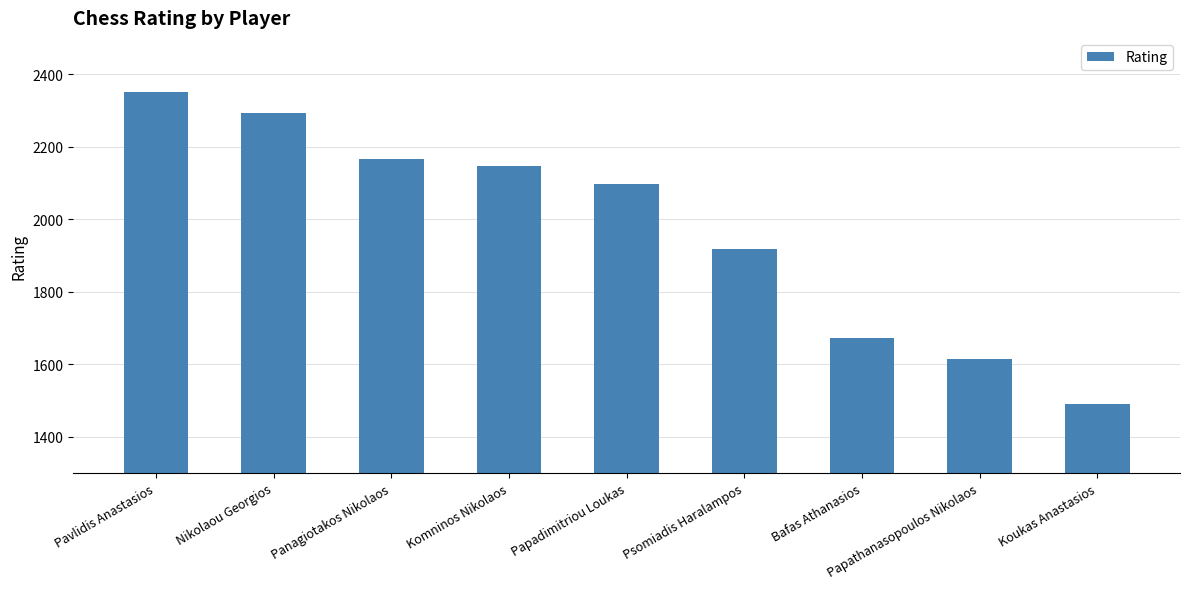

How many categories are shown in the chart?

9